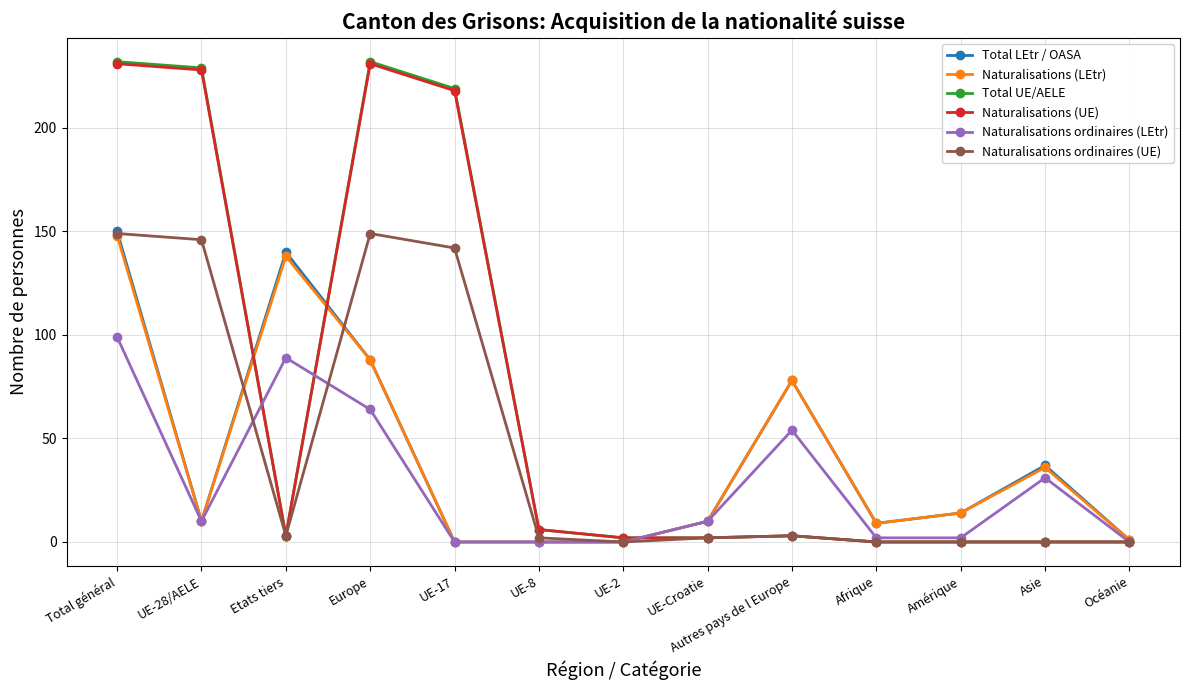

At which label is Naturalisations ordinaires (LEtr) closest to 49?

Autres pays de l Europe